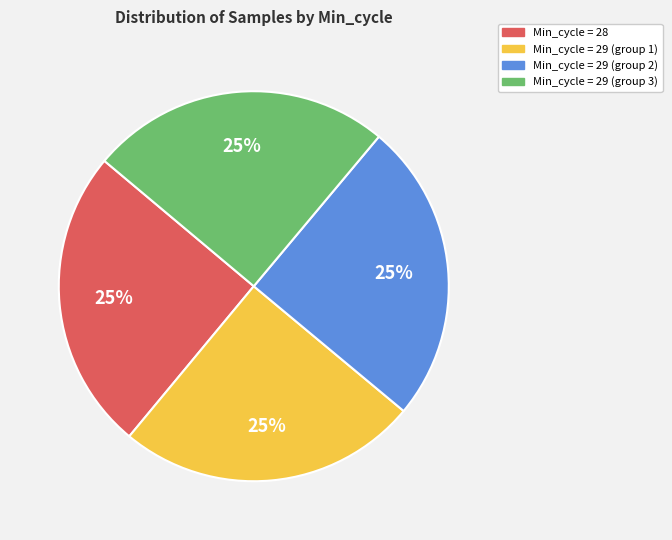

To the nearest percent, what is the average slice percentage?

25%